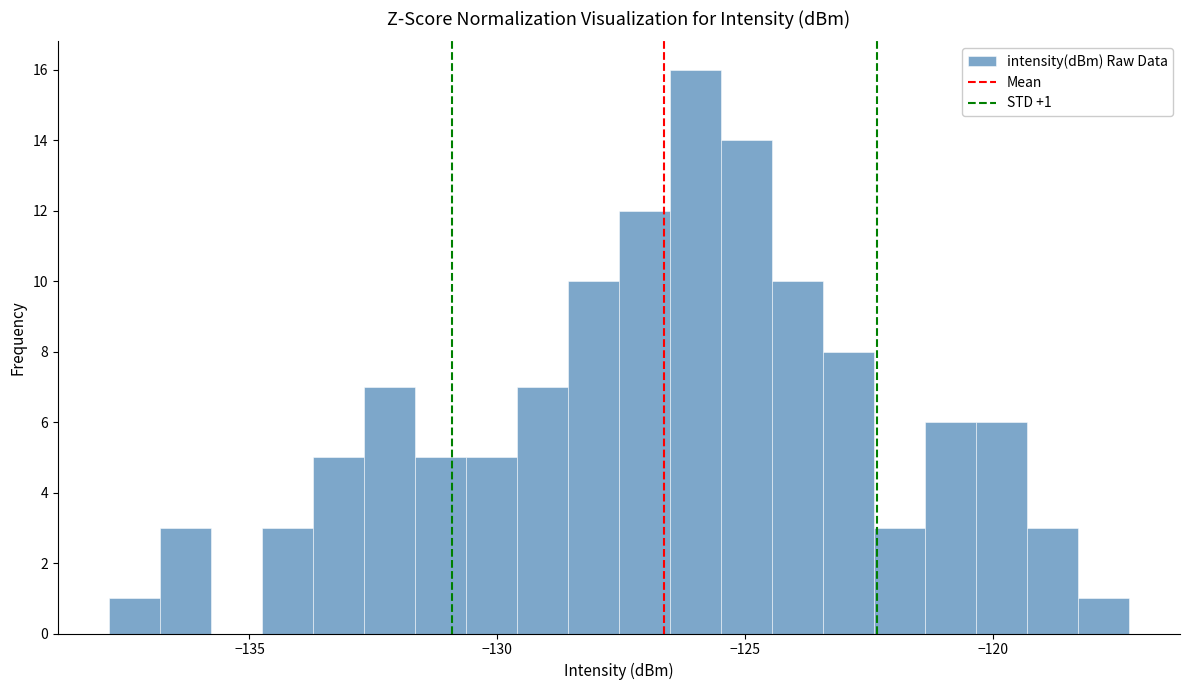

Around what value on the x-axis is the tallest bar? Give the approximate position of its centre, as read against the axis.

-126.0